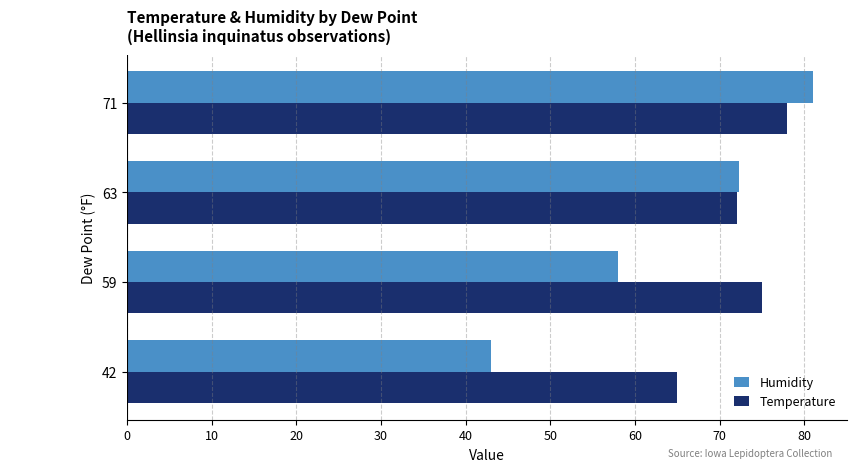

What is the spread (max minus min) of values at 71?

3.0